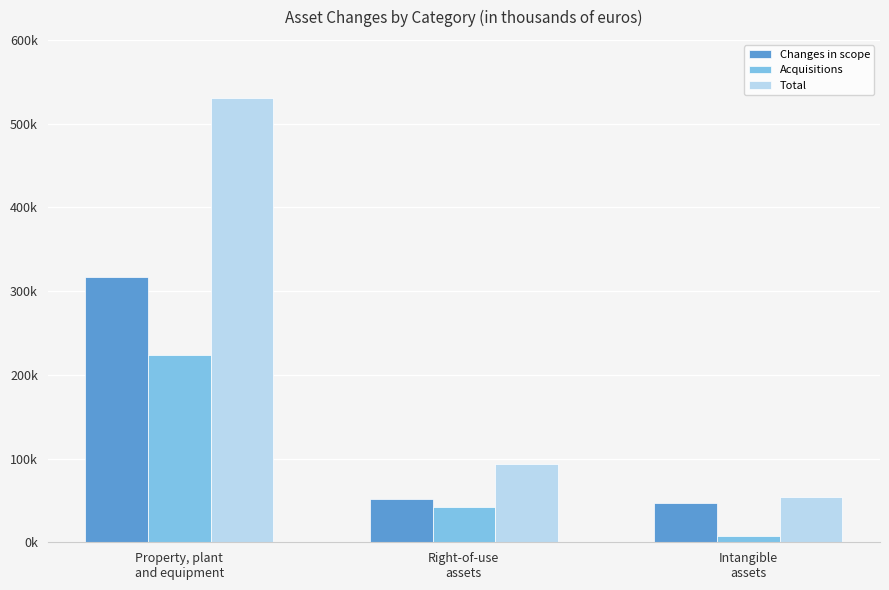

At how many categories does at least one series exceed 43359?

3